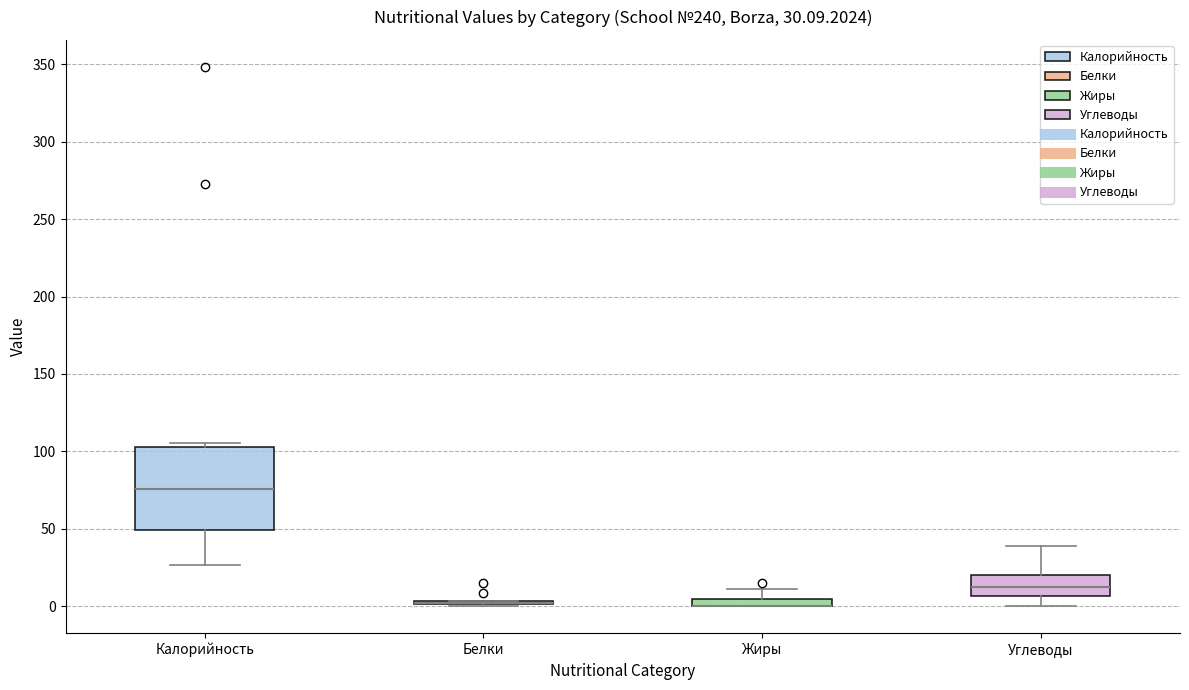

Comparing the boxes themselves (not the whiskers), which one is the tallest?

Калорийность